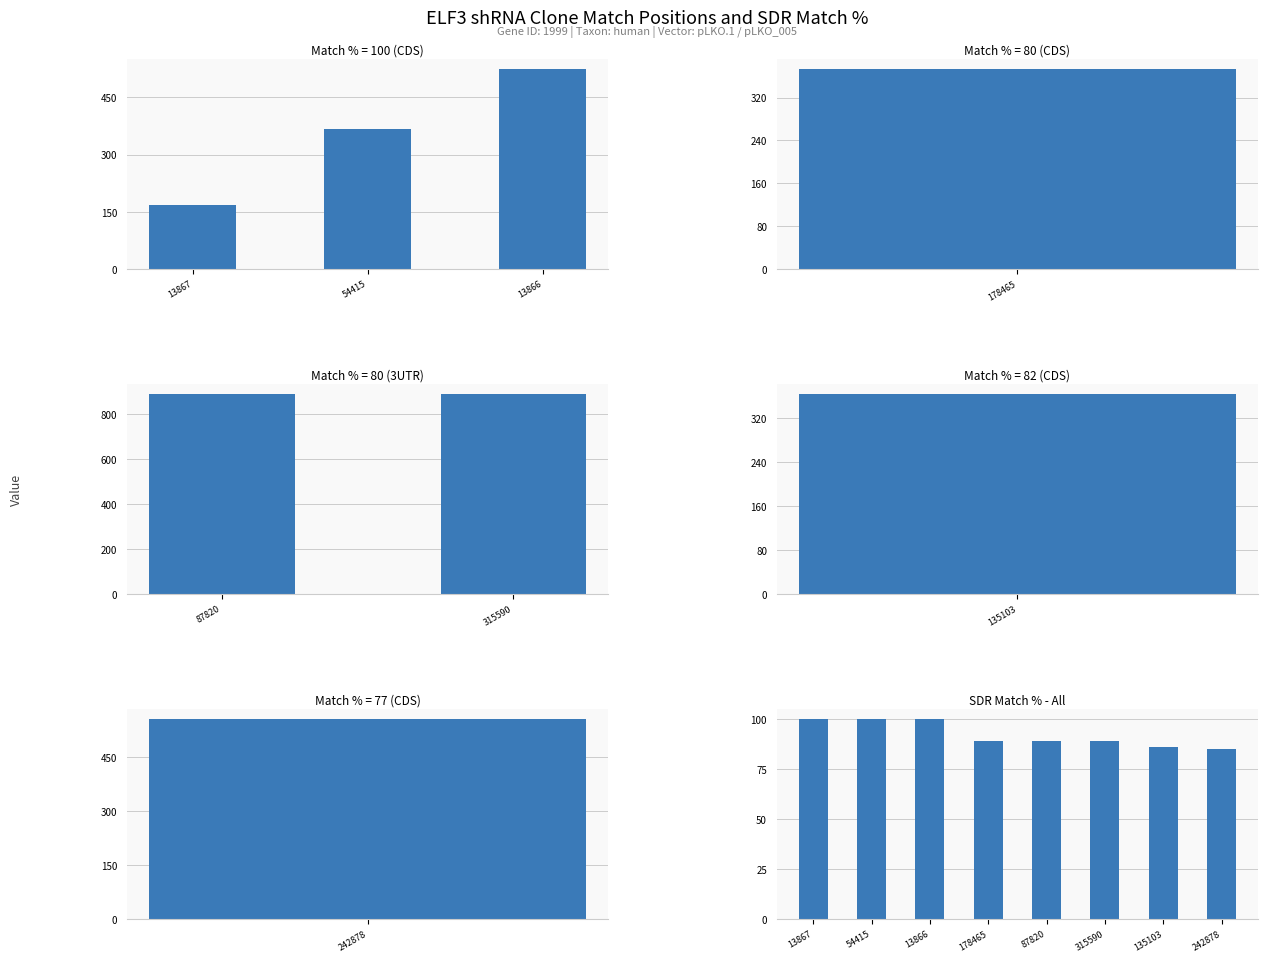

Is it true that the value at 242878 is 85?

True